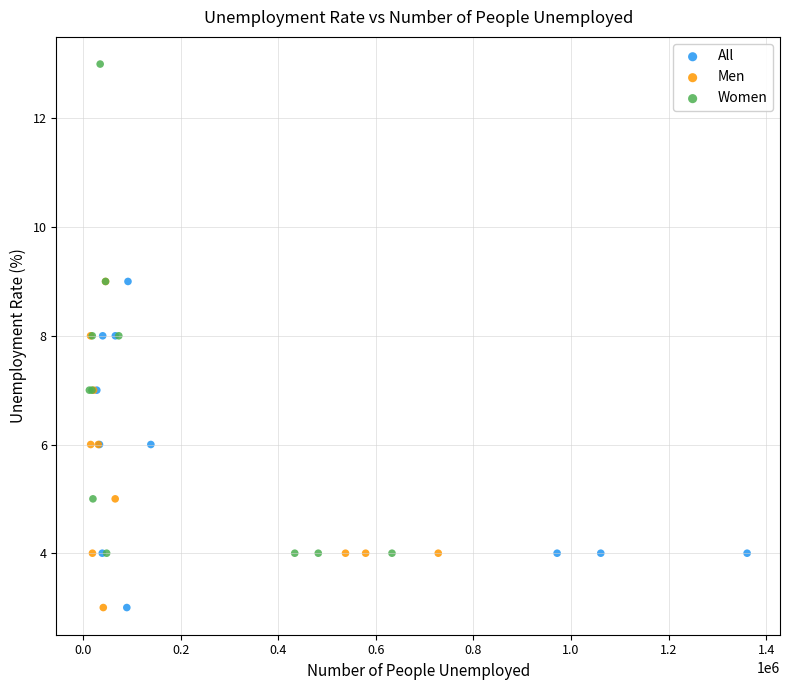

What are all the series names shown in the legend?

All, Men, Women